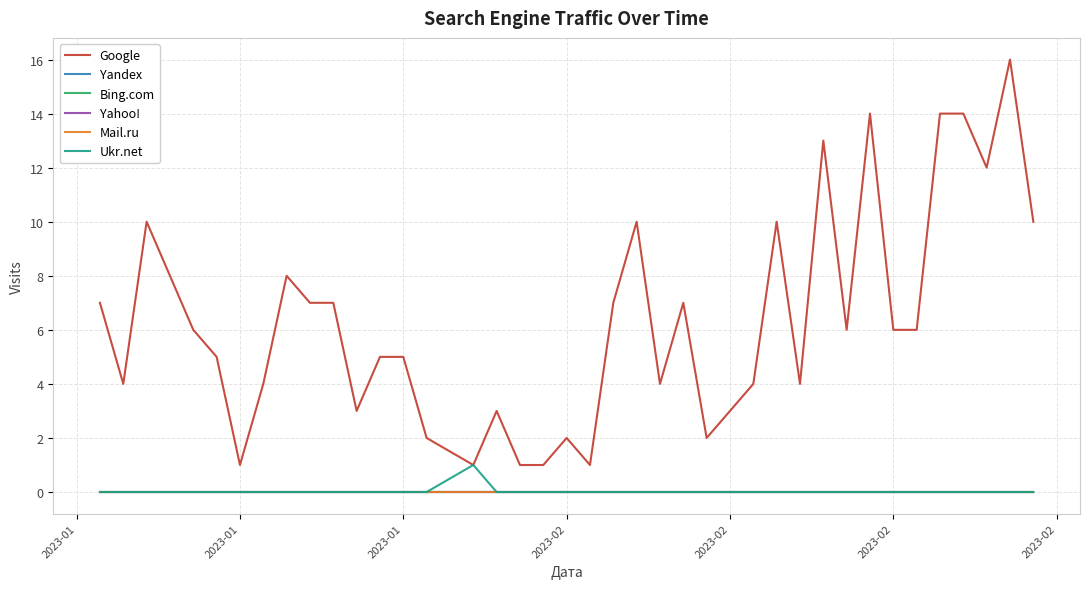

How many lines are shown in the chart?

6